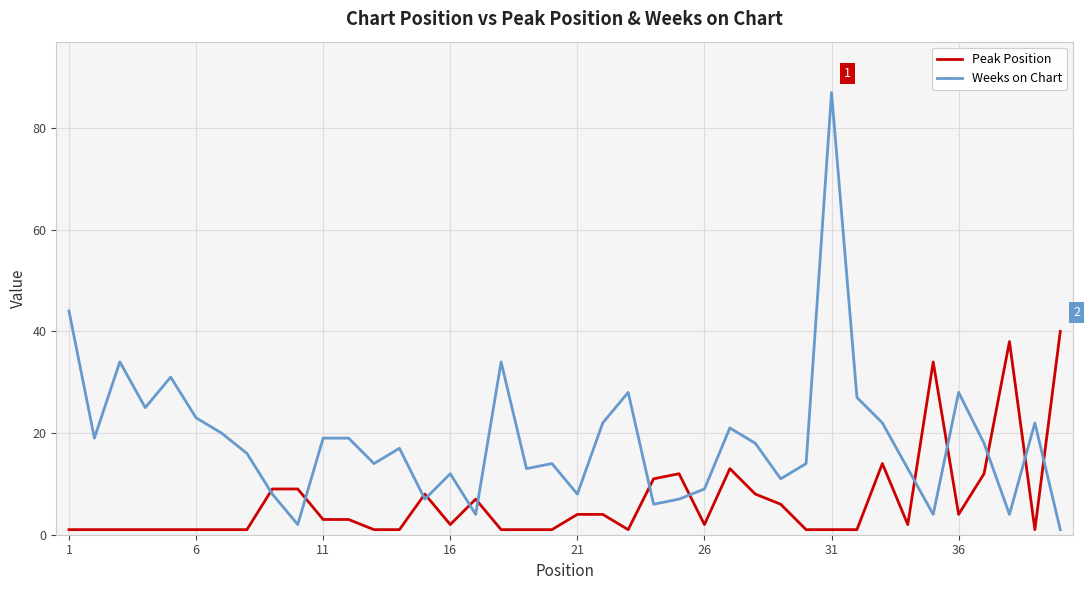

True or false: Weeks on Chart has more than 2 points higher than both neighbors.

True